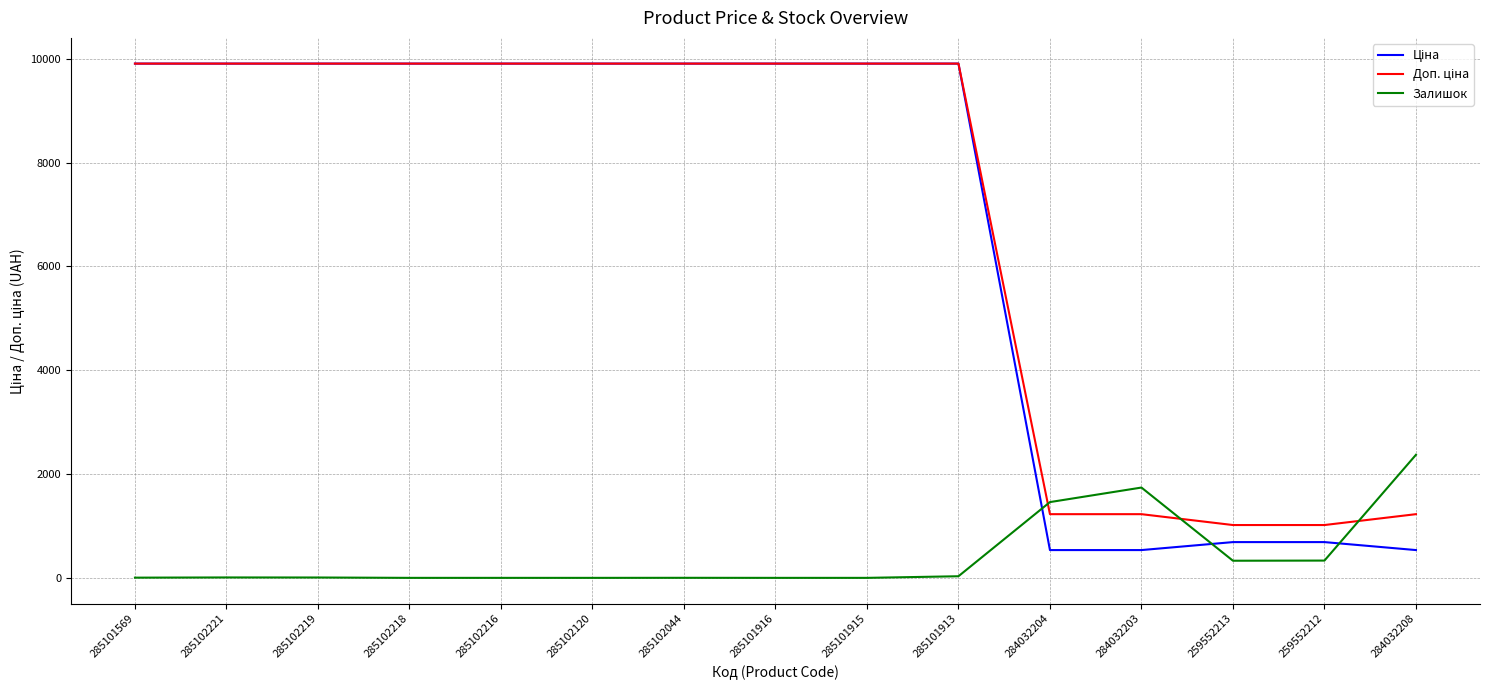

Is it true that Залишок equals 31.0 at 285101913?

True